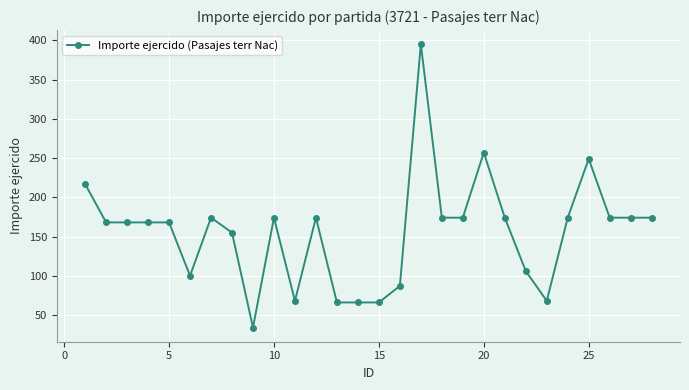

What is the maximum value shown in the chart?

395